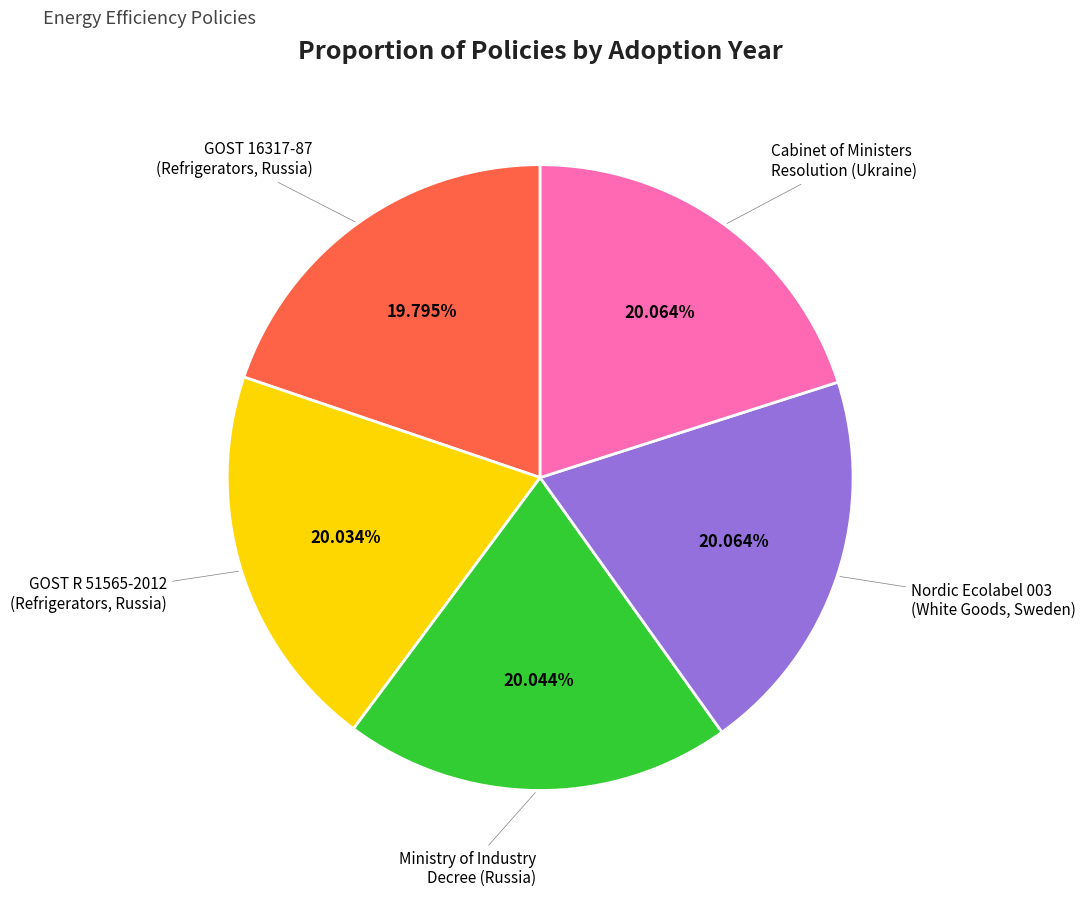

Approximately how many times larger is the value at Nordic Ecolabel 003 (White Goods, Sweden) compared to Ministry of Industry Decree (Russia)?

1.0